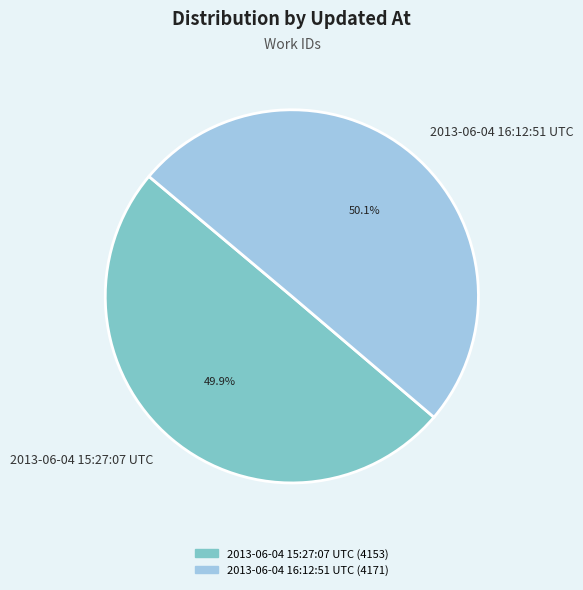

True or false: 2013-06-04 16:12:51 UTC accounts for 50% of the total.

True